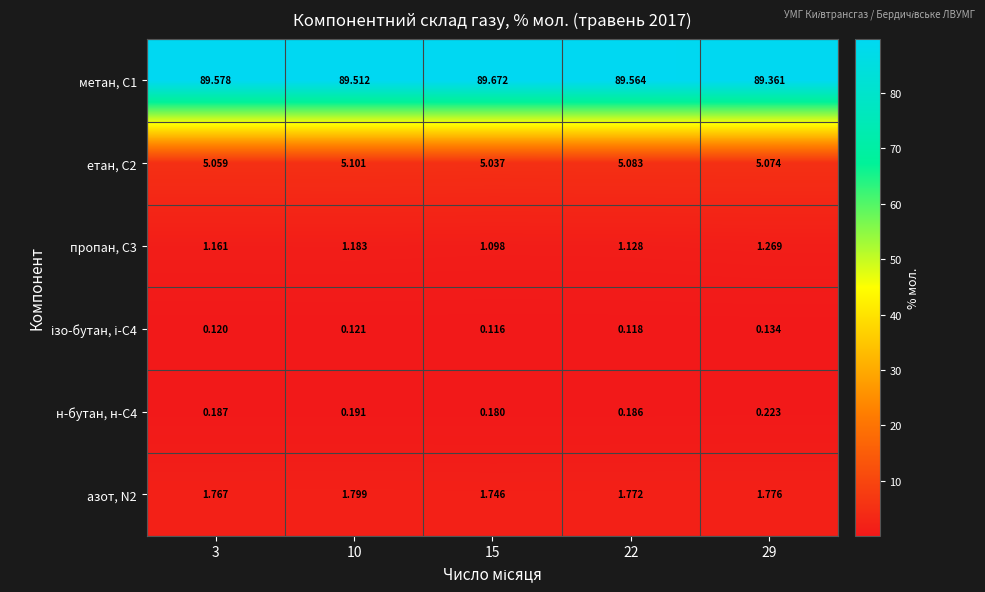

Is the value of етан, С2 at 22 greater than the value of азот, N2 at 22?

Yes